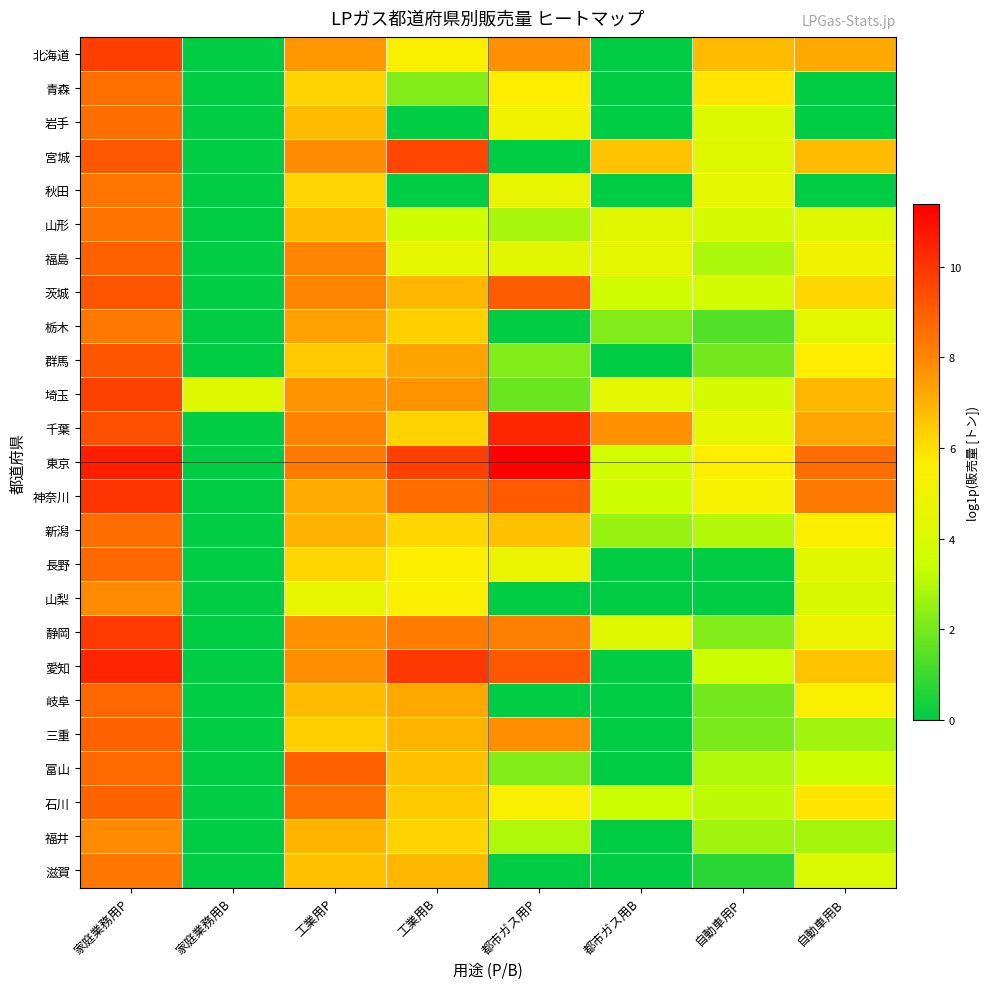

Which category has the highest value across all series?

都市ガス用P